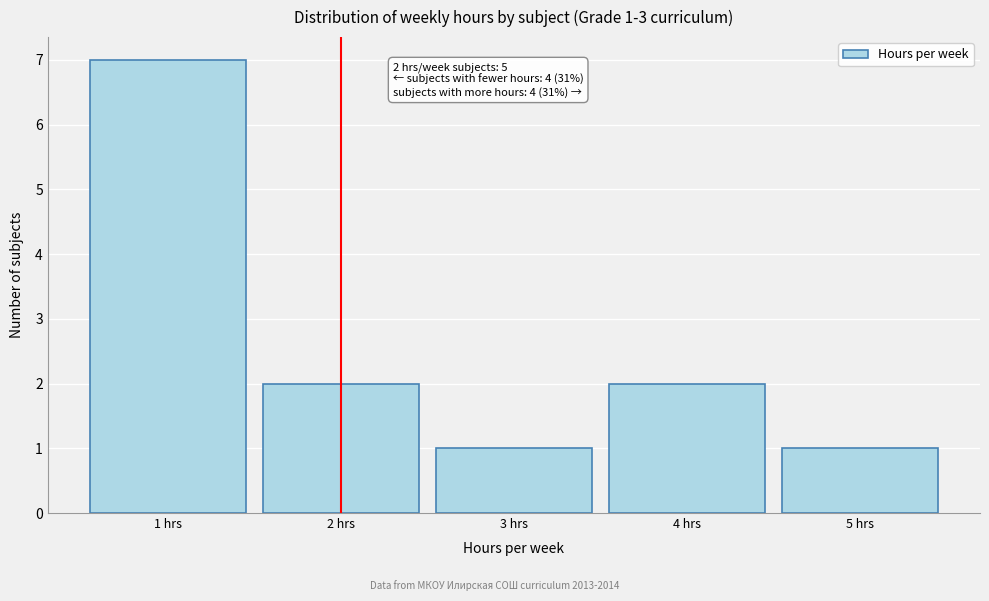

Over which range of the x-axis is the bar tallest?

0.5 to 1.5